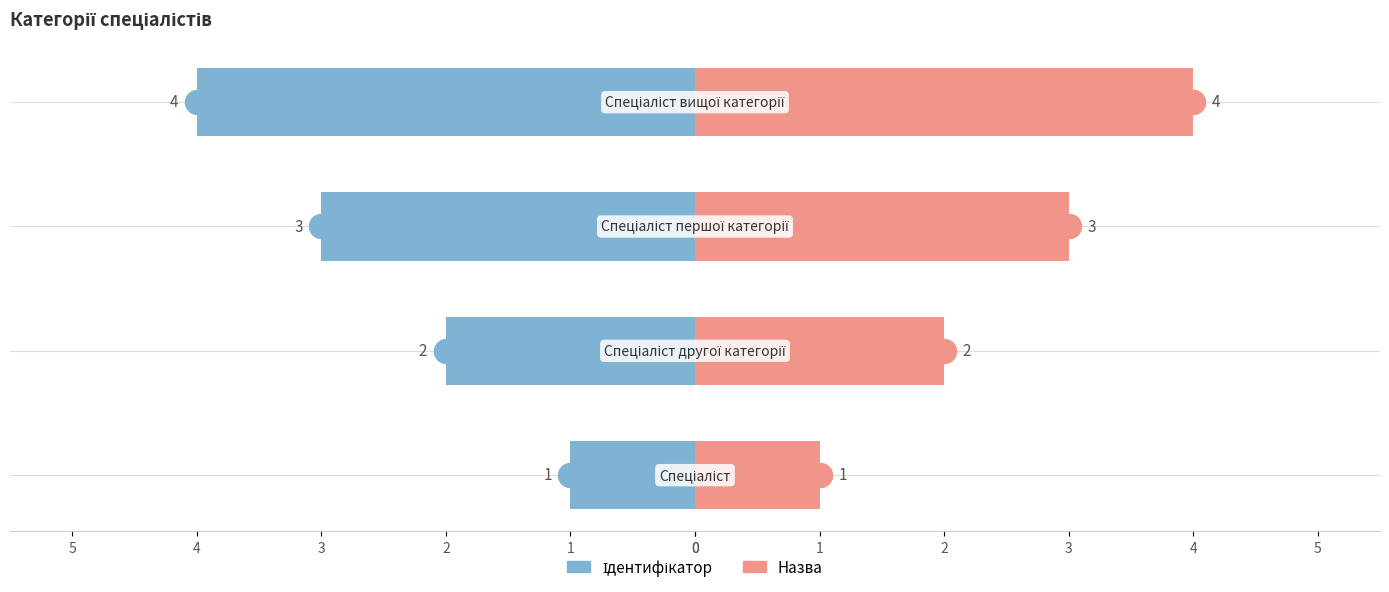

What are all the series names shown in the legend?

Ідентифікатор, Назва